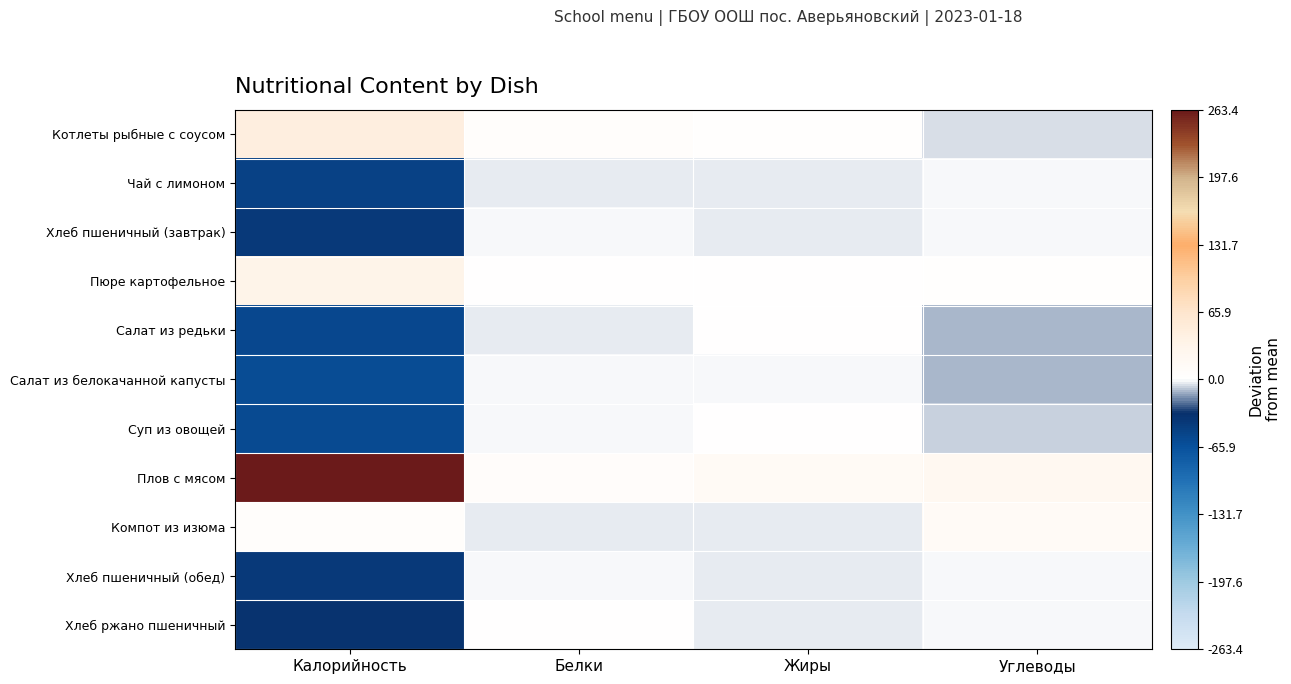

Rank the series at Калорийность from highest to lowest value.

Плов с мясом, Котлеты рыбные с соусом, Пюре картофельное, Компот из изюма, Хлеб ржано пшеничный, Хлеб пшеничный (завтрак), Хлеб пшеничный (обед), Чай с лимоном, Салат из редьки, Суп из овощей, Салат из белокачанной капусты